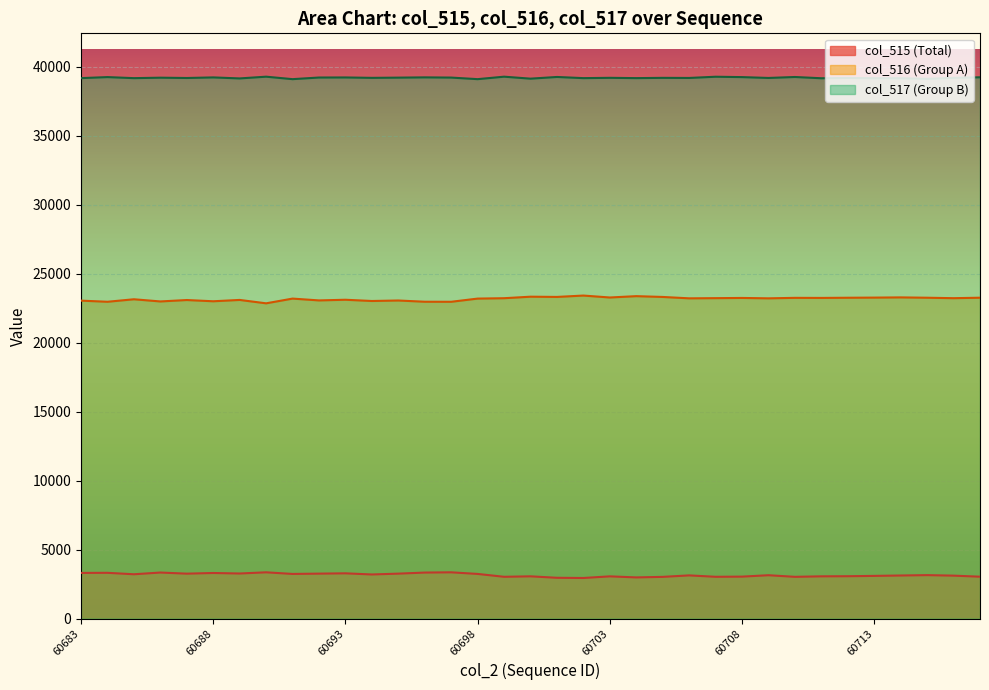

The value of col_517 at 60698 is 65834. True or false?

False